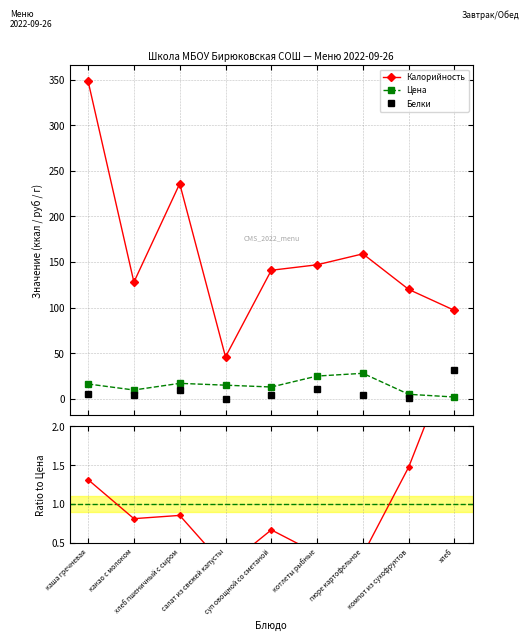

Rank the categories by Цена value from lowest to highest.

хлеб, компот из сухофруктов, какао с молоком, суп овощной со сметаной, салат из свежей капусты, каша гречневая, хлеб пшеничный с сыром, котлеты рыбные, пюре картофельное